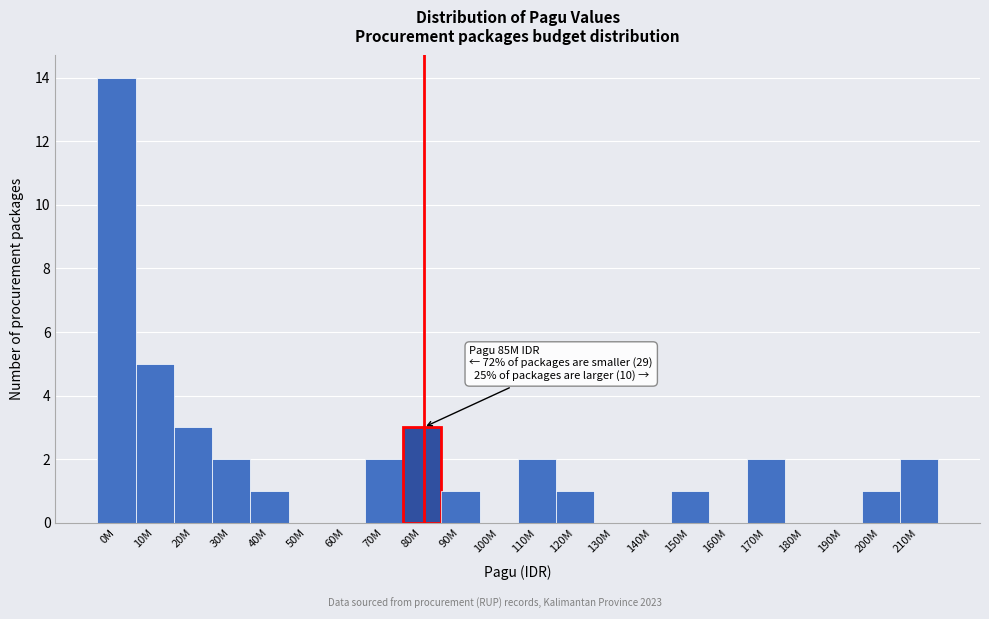

Reading left to right, what are all the values shown in this chart?

0M=14	10M=5	20M=3	30M=2	40M=1	50M=0	60M=0	70M=2	80M=3	90M=1	100M=0	110M=2	120M=1	130M=0	140M=0	150M=1	160M=0	170M=2	180M=0	190M=0	200M=1	210M=2